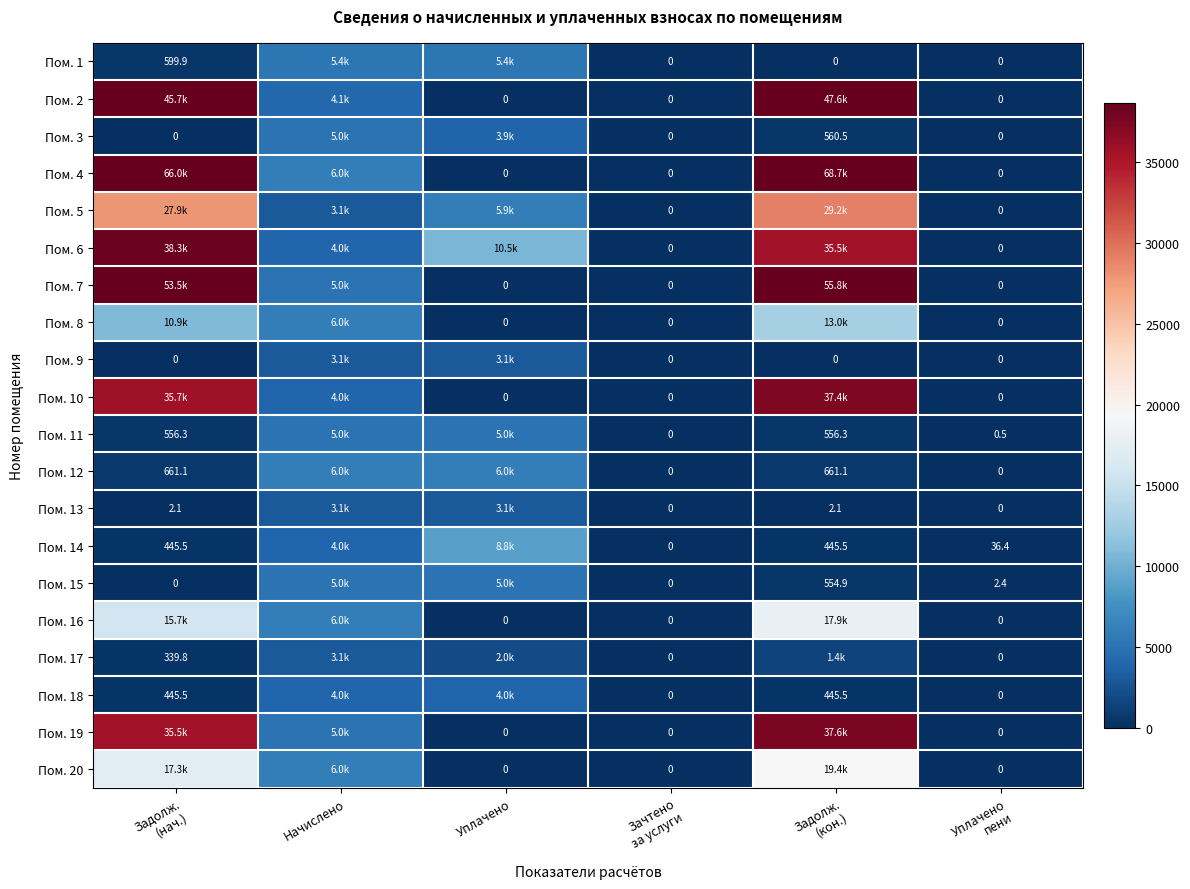

At how many categories does at least one series exceed 61534?

2